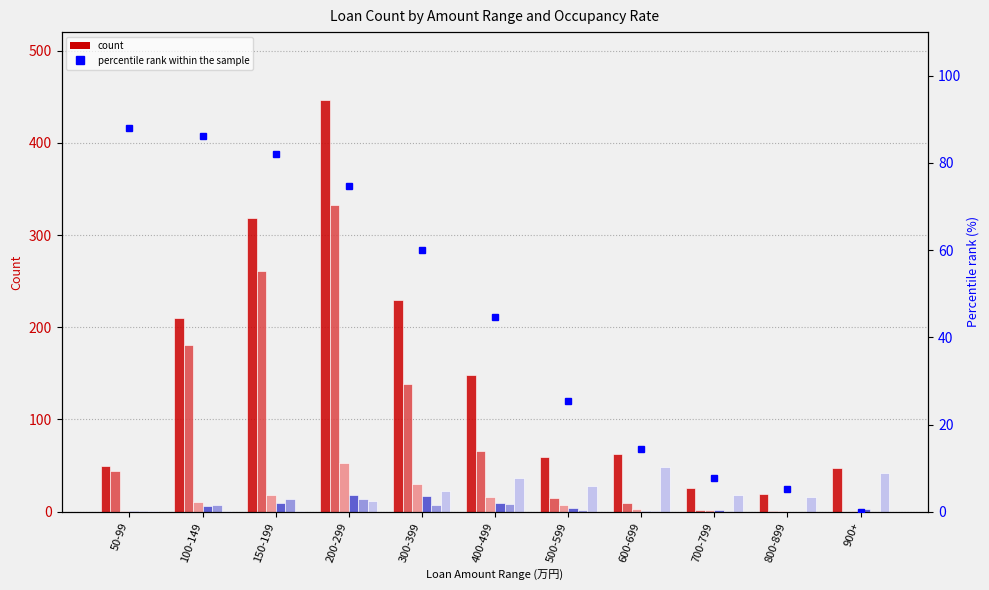

At which label does 100% first exceed 63?

100-149